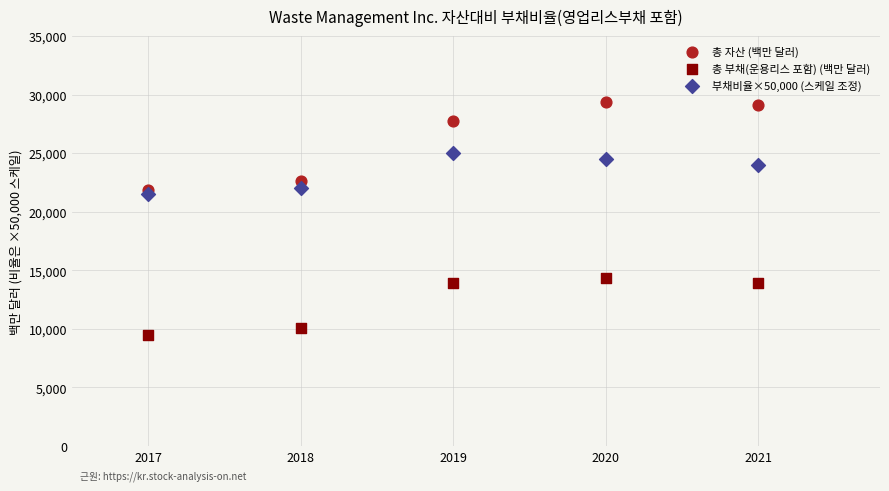

In the 총 자산 (백만 달러) series, what Y value is closest to 25587?

27743